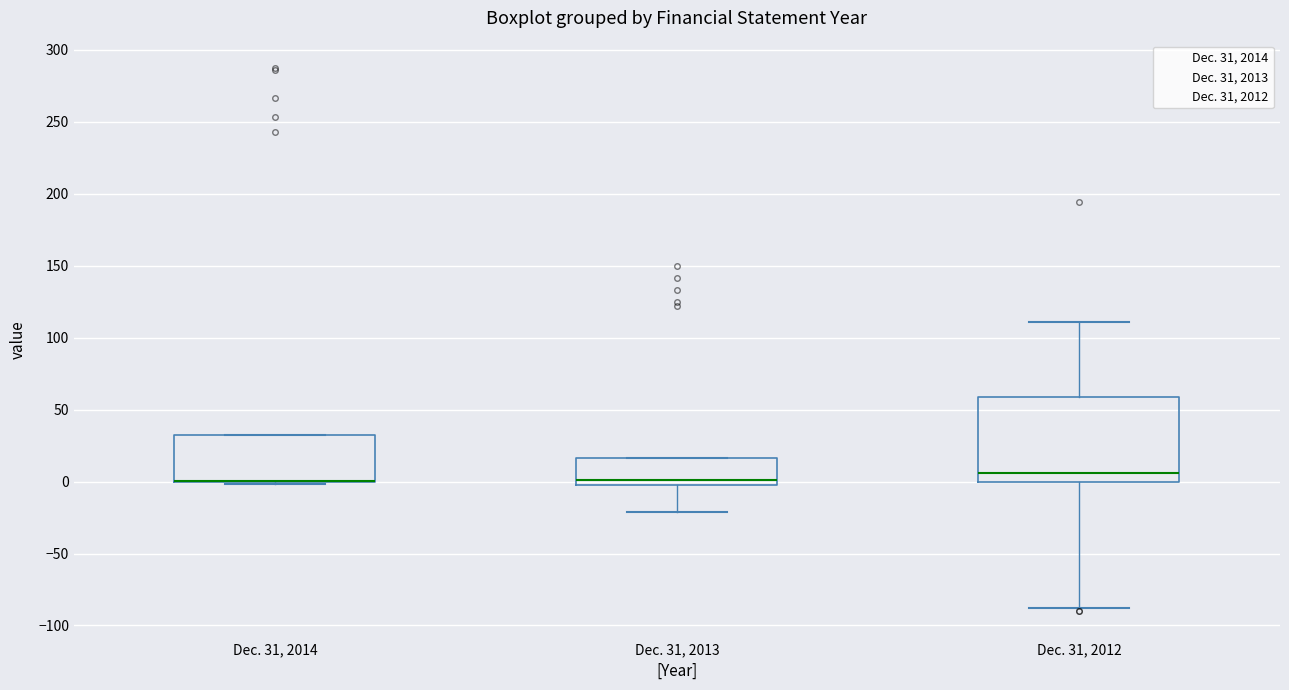

Reading left to right, read every box against the y-axis: the position of its median line, the range the box covers, and the ends of its whiskers. The values are not printed on the chart, so give them approximately, as read against the axis.

Dec. 31, 2014: median 0 (drawn on the box's lower edge), box 0 to 35, whiskers 0 (just below the box's lower edge) to 35
Dec. 31, 2013: median 0 (just above the box's lower edge), box 0 to 15, whiskers -20 to 15
Dec. 31, 2012: median 5, box 0 to 60, whiskers -90 to 110